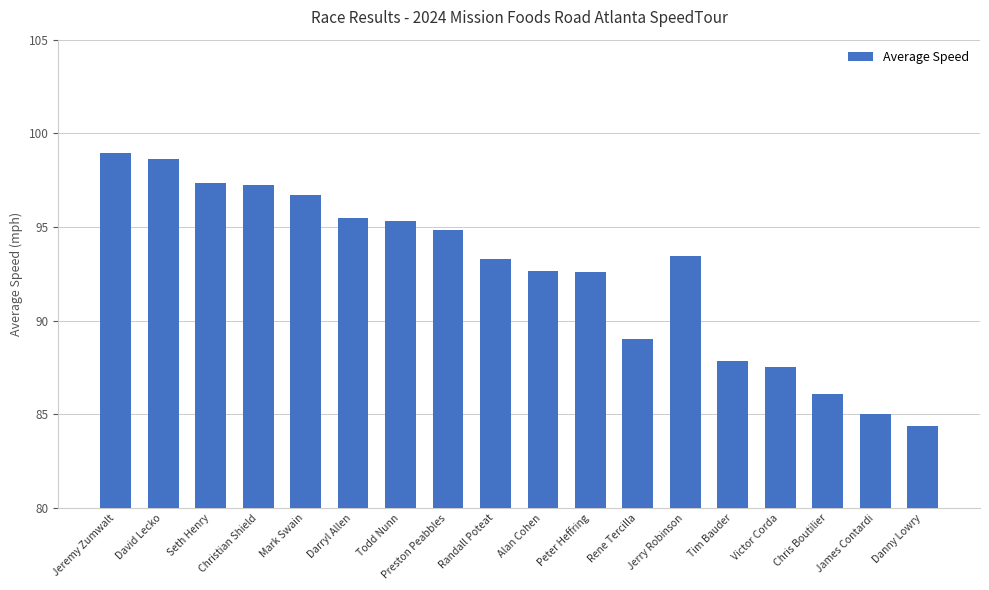

Which has a higher value, Danny Lowry or Preston Peabbles?

Preston Peabbles